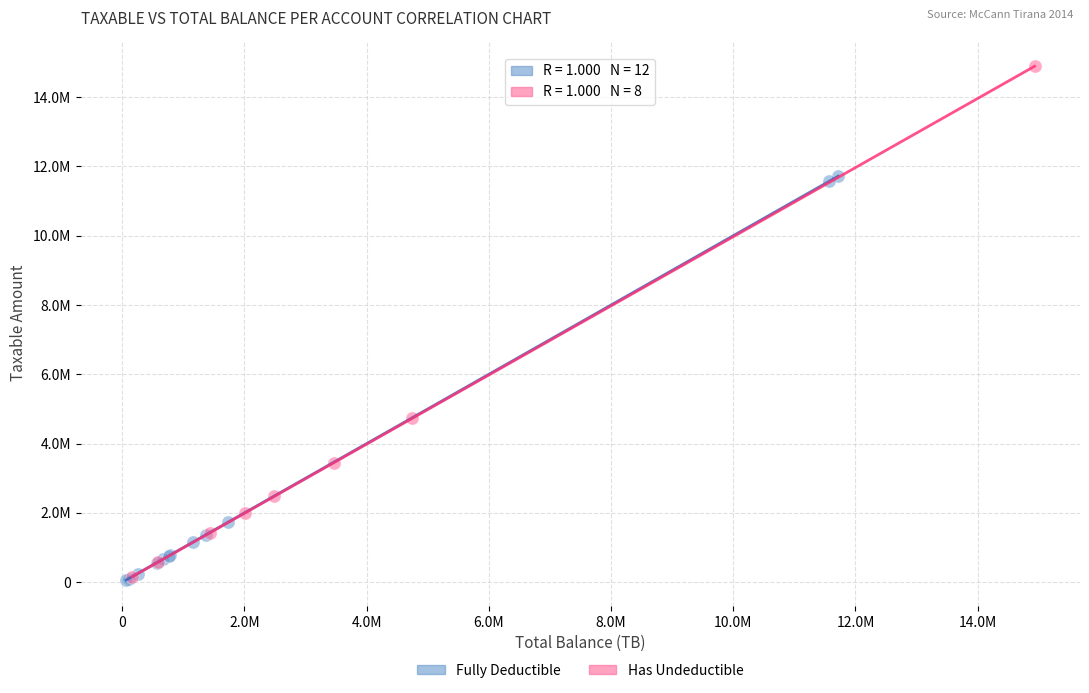

What are all the series names shown in the legend?

Fully Deductible, Has Undeductible